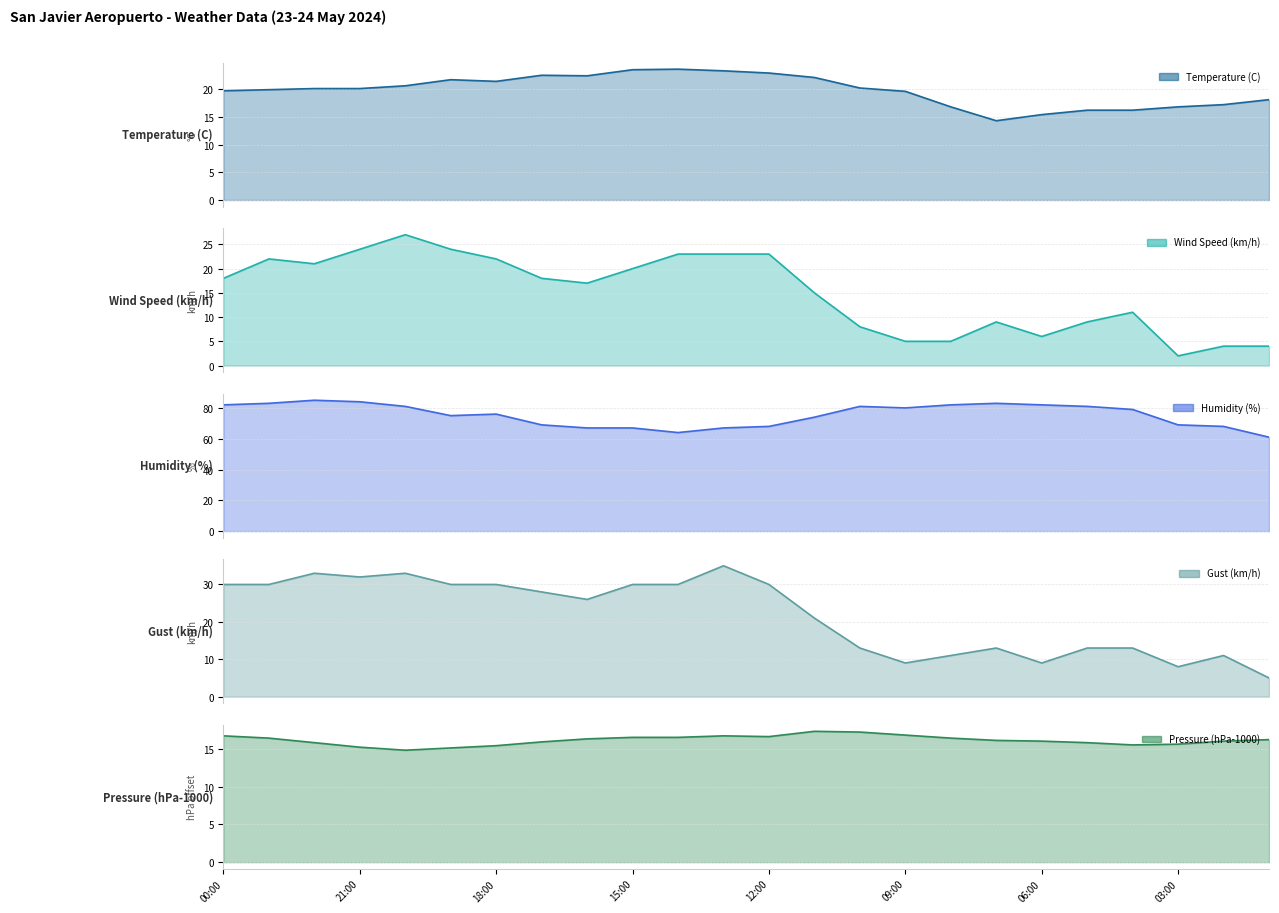

Count the number of categories in the chart.

24